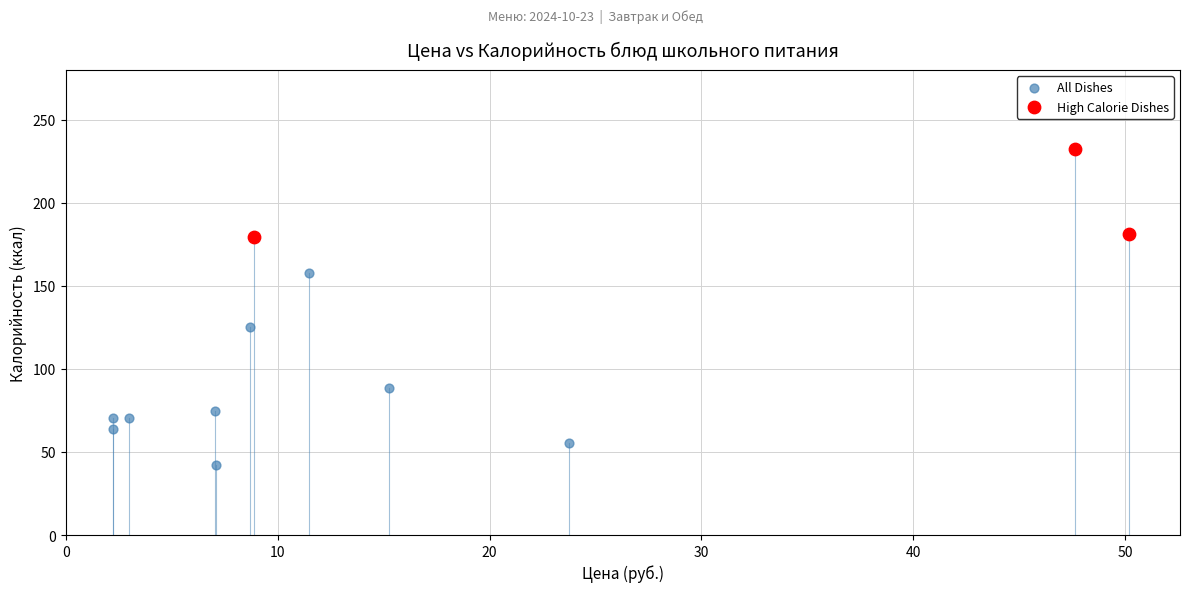

Which series contains the lowest Y value?

All Dishes